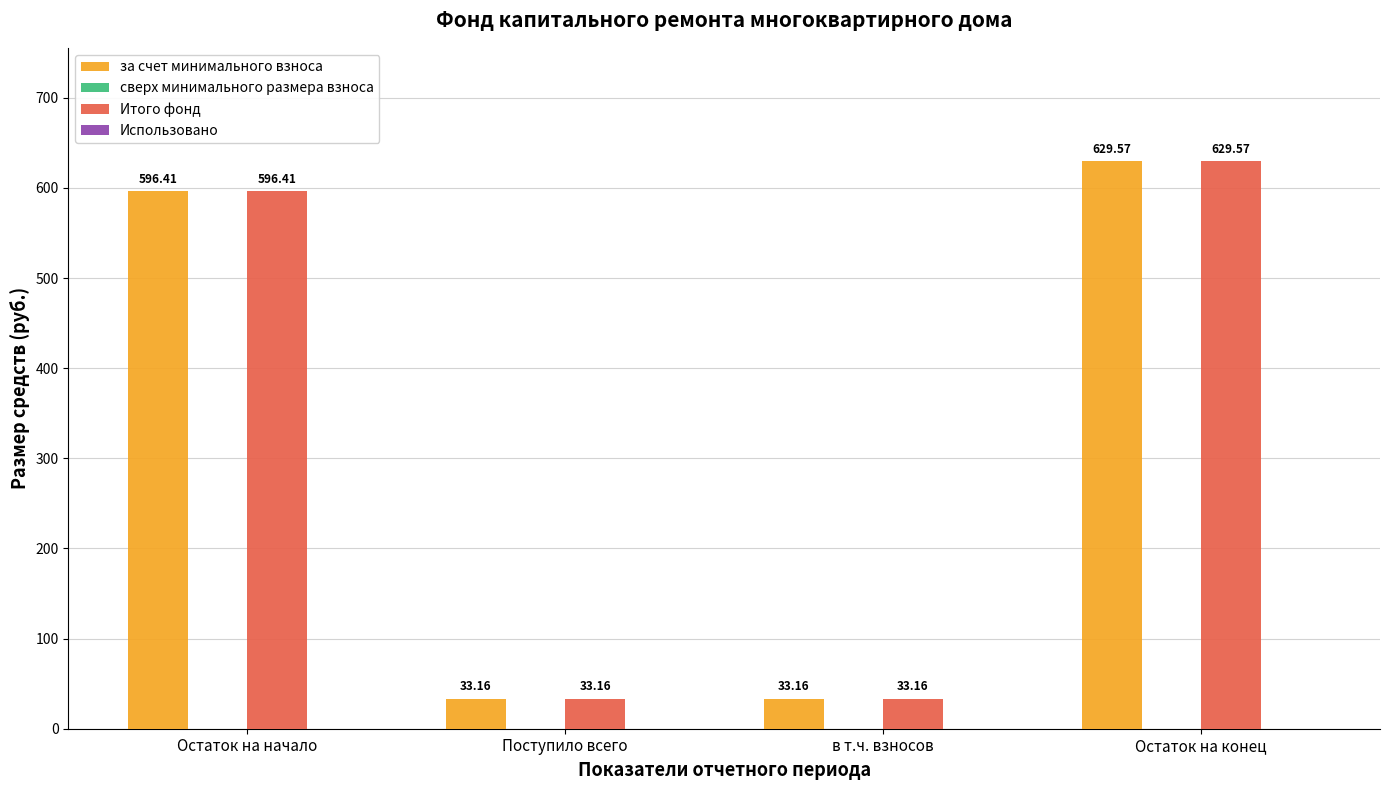

Which label corresponds to the largest value in the chart?

Остаток на конец